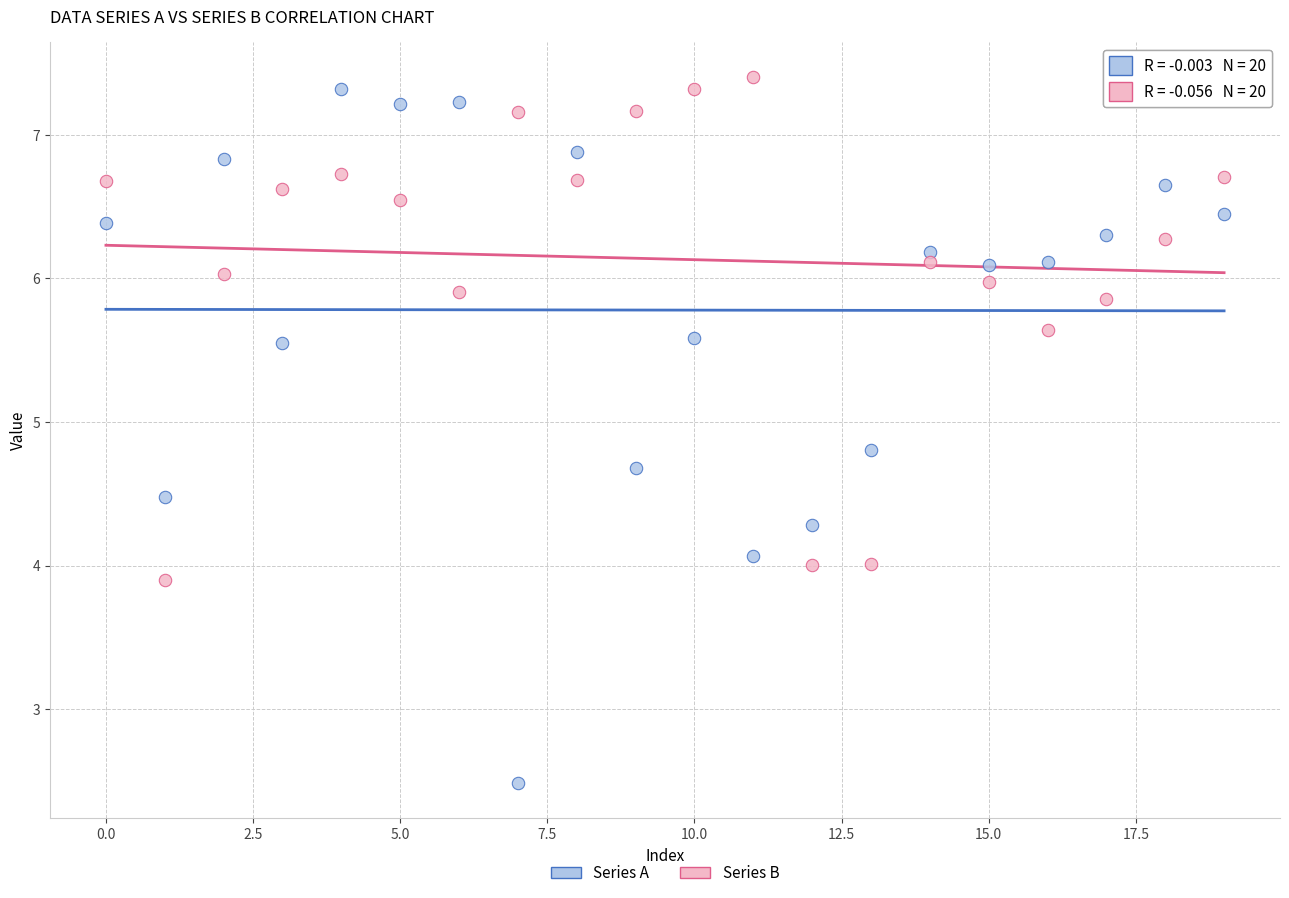

Which series reaches the maximum Y coordinate?

Series B